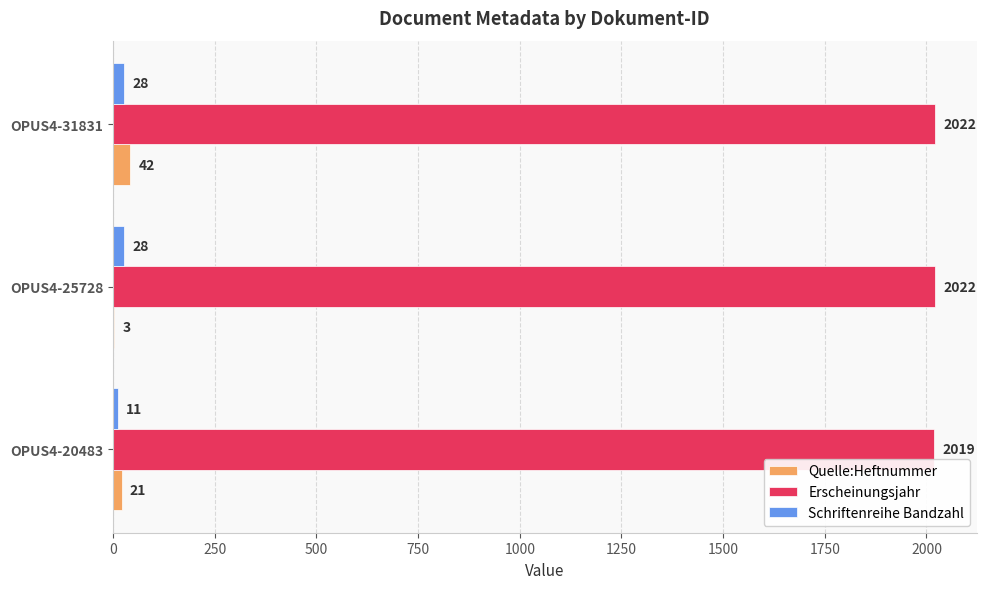

Which series changed the most between OPUS4-25728 and OPUS4-31831?

Quelle:Heftnummer